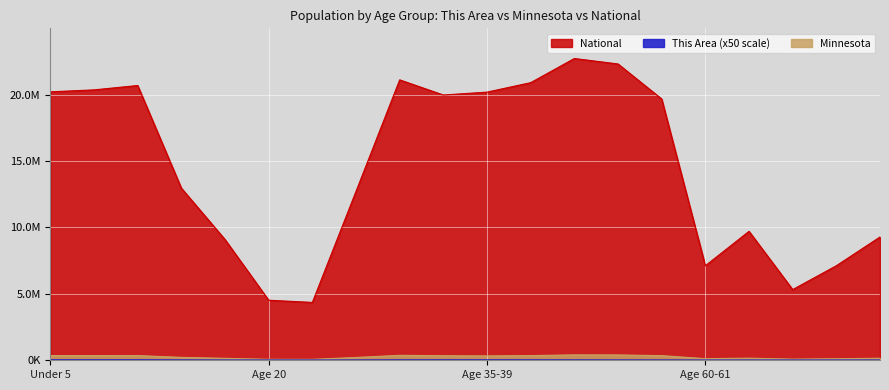

Rank the series by their maximum value, from highest to lowest.

National, Minnesota, This Area